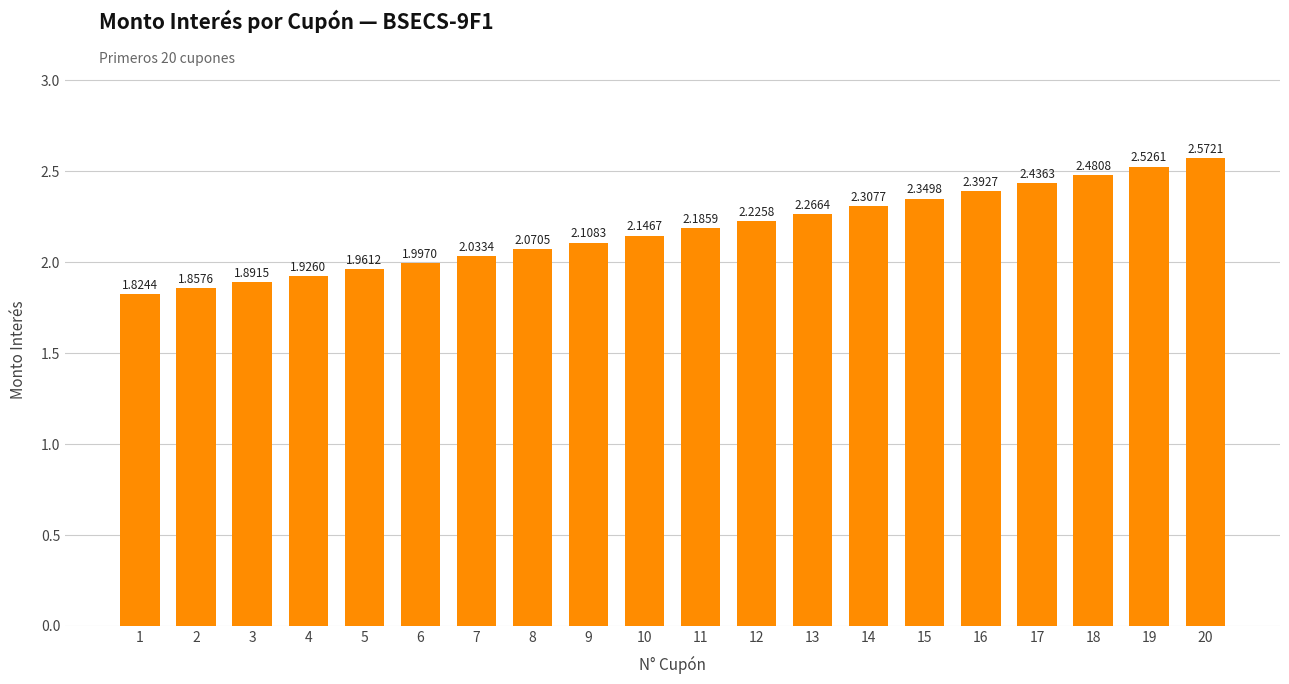

Rank the categories by value from highest to lowest.

20, 19, 18, 17, 16, 15, 14, 13, 12, 11, 10, 9, 8, 7, 6, 5, 4, 3, 2, 1